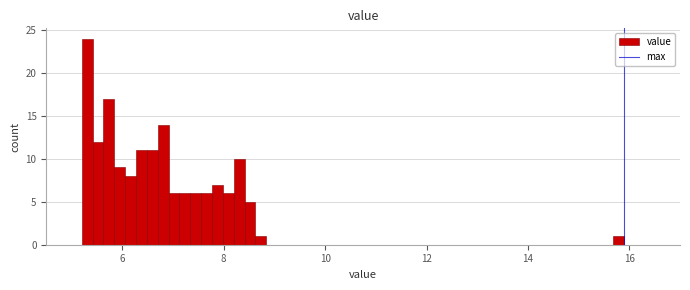

Read against the x-axis, roughly where is the centre of the tallest bar?

5.4